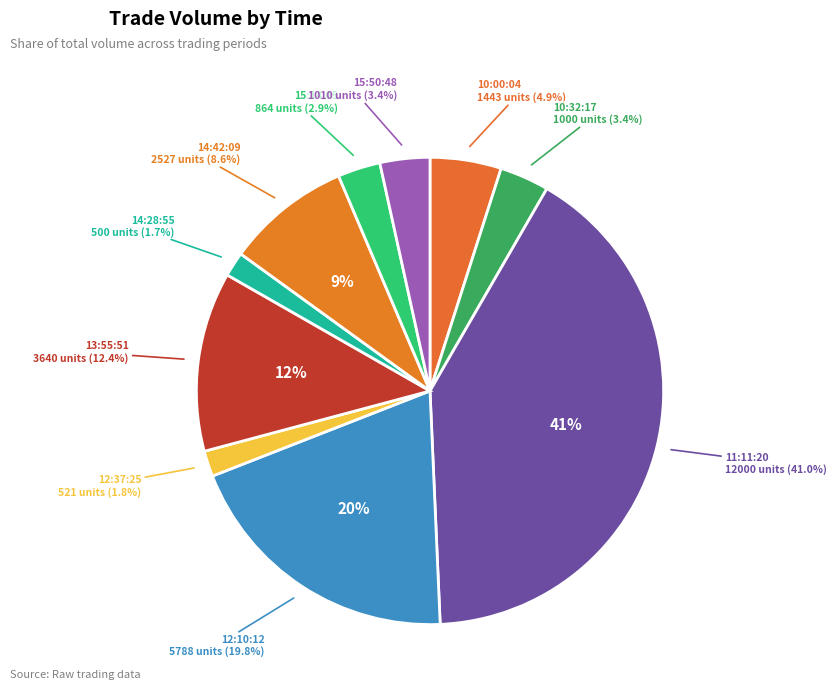

What is the ratio of the value at 13:55:51 to the value at 15:14:05?

4.2